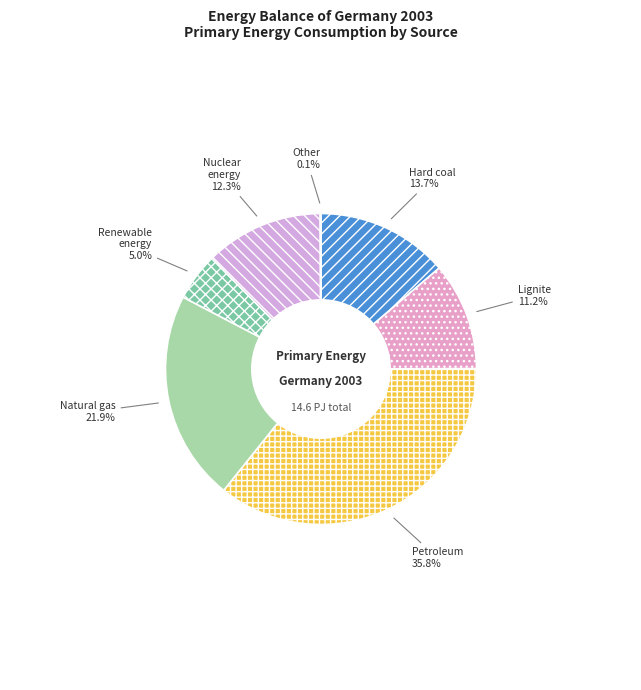

Which slice is the largest?

Petroleum